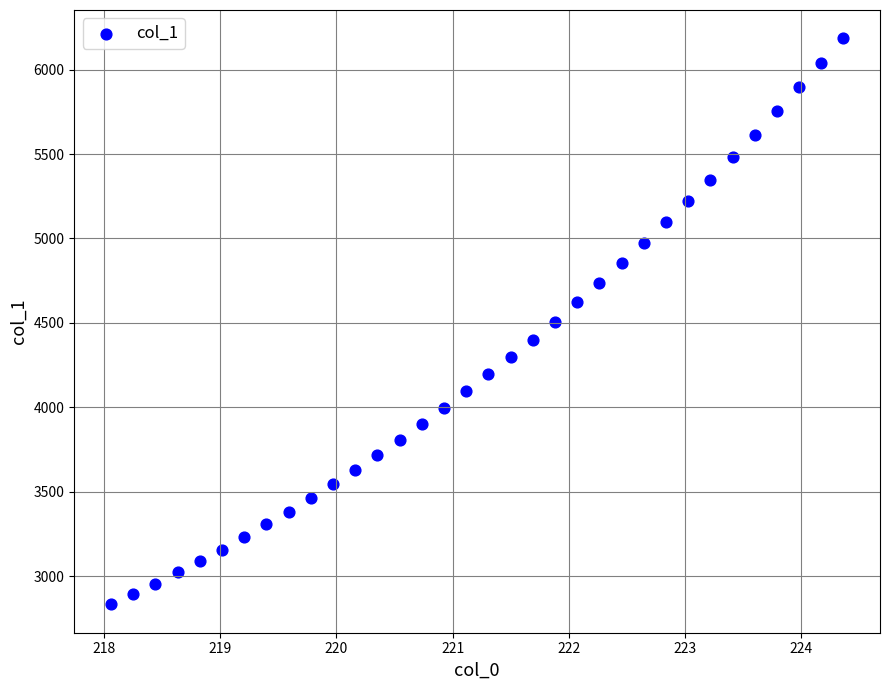

What is the range of Y values (max minus min)?

3351.9